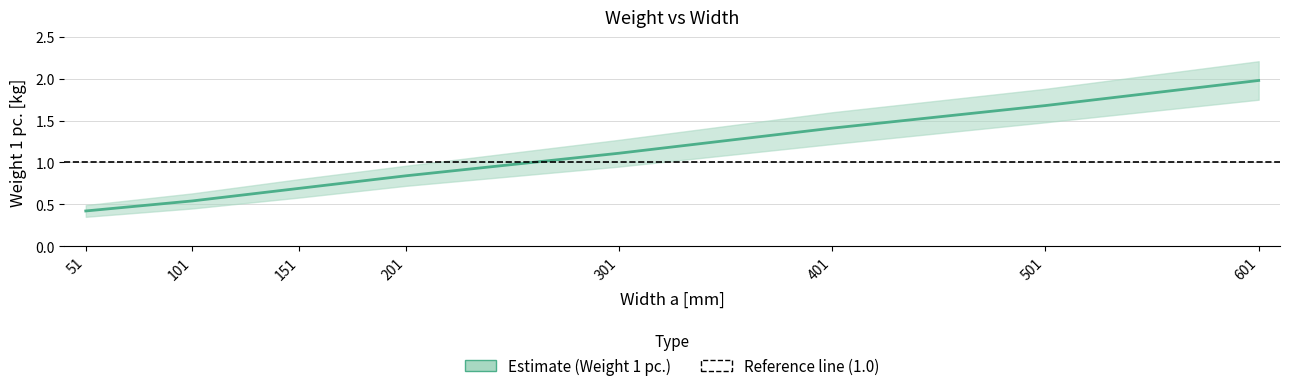

What is the sum of all values?

8.7